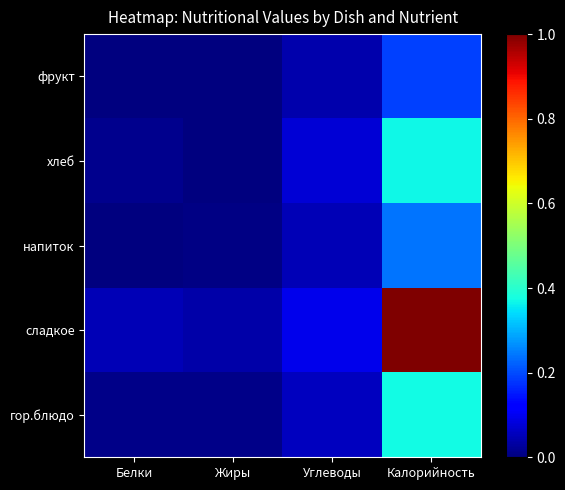

How many series are shown in this chart?

5